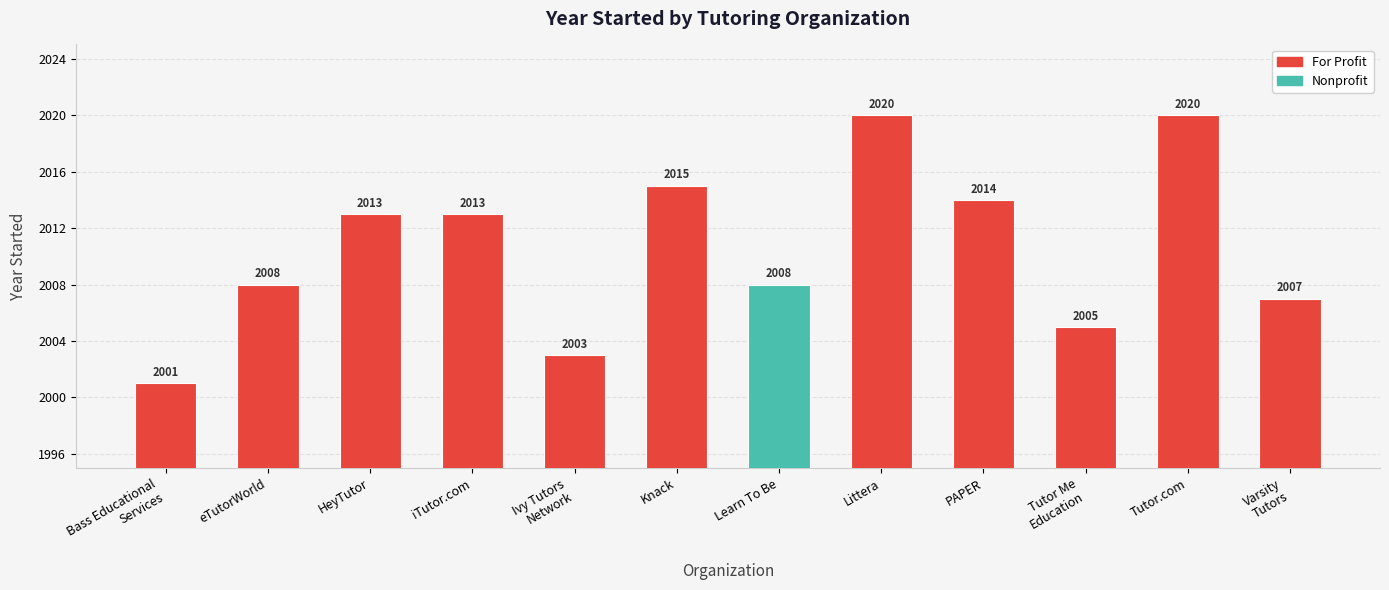

The chart shows a value of 780 at eTutorWorld. True or false?

False